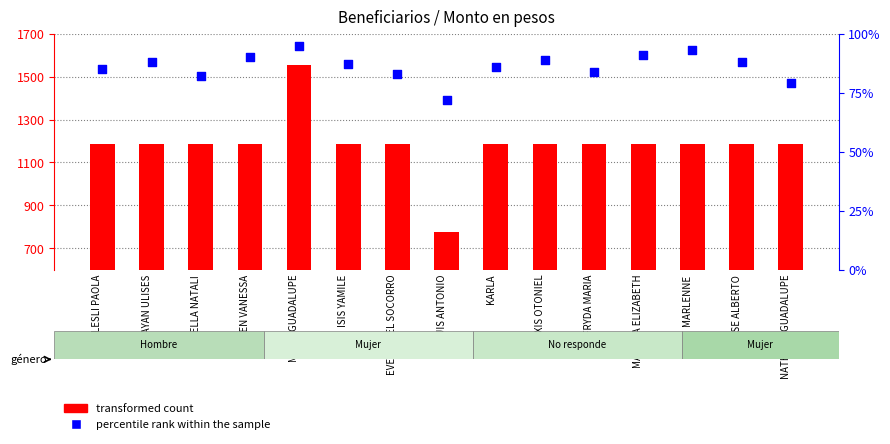

Which series contains the highest Y value?

transformed count